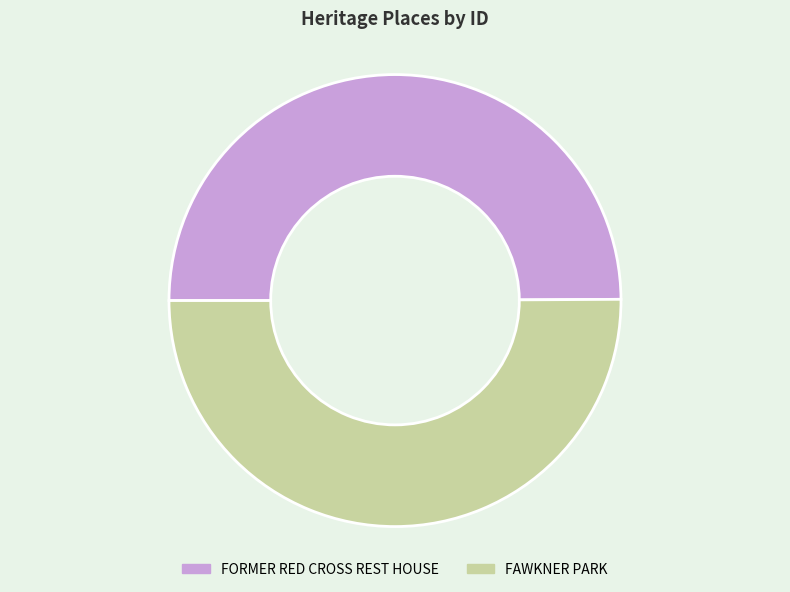

Is the sum of FORMER RED CROSS REST HOUSE and FAWKNER PARK greater than half?

Yes